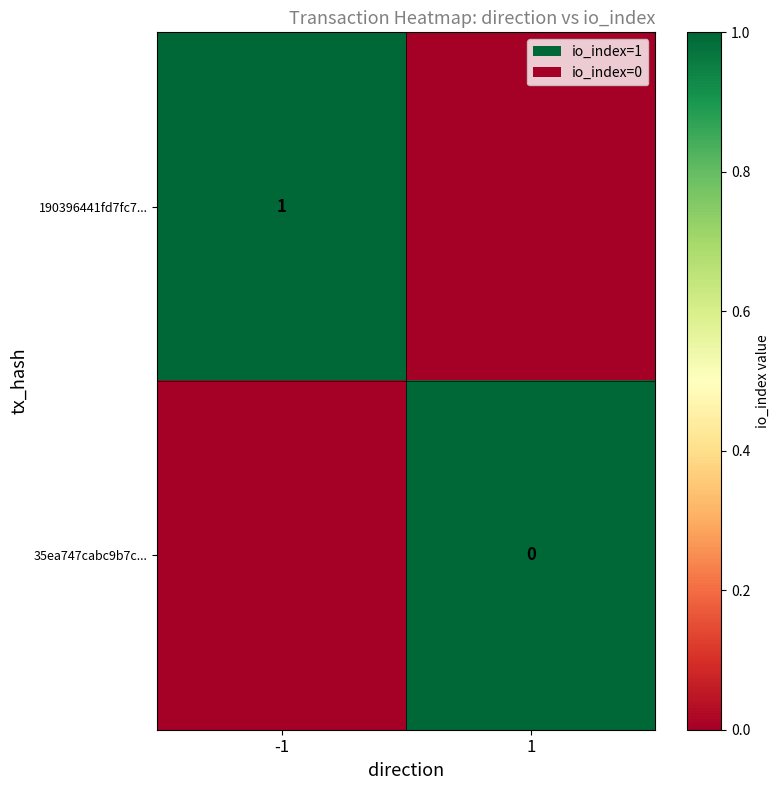

What is the maximum value shown in the chart?

1